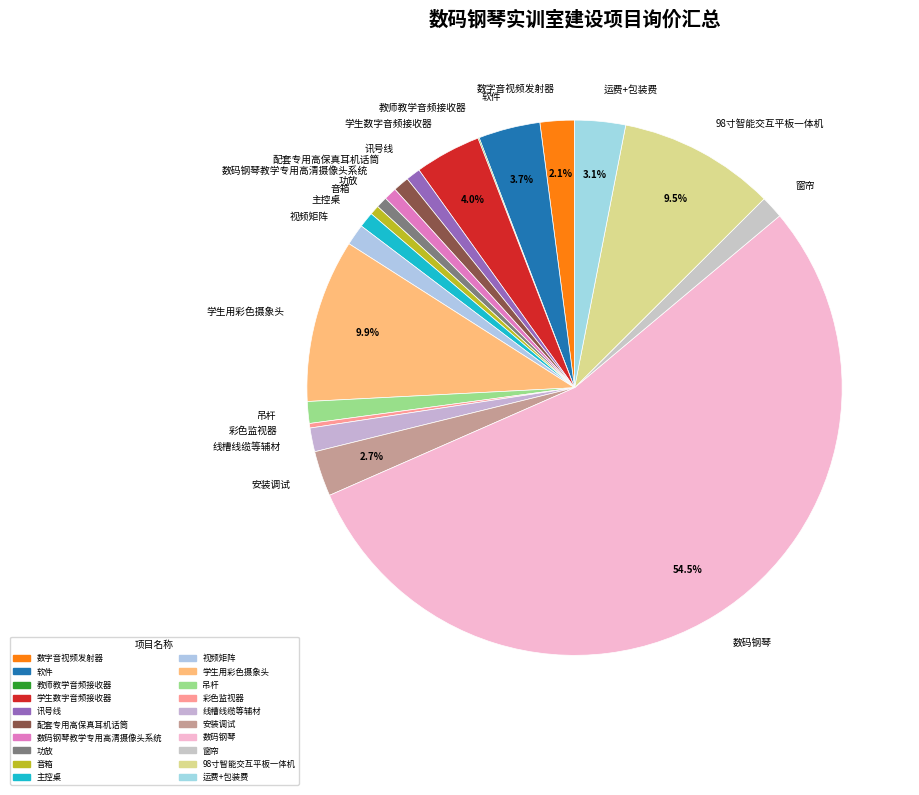

To the nearest percent, what is the combined percentage of 功放 and 运费+包装费?

4%